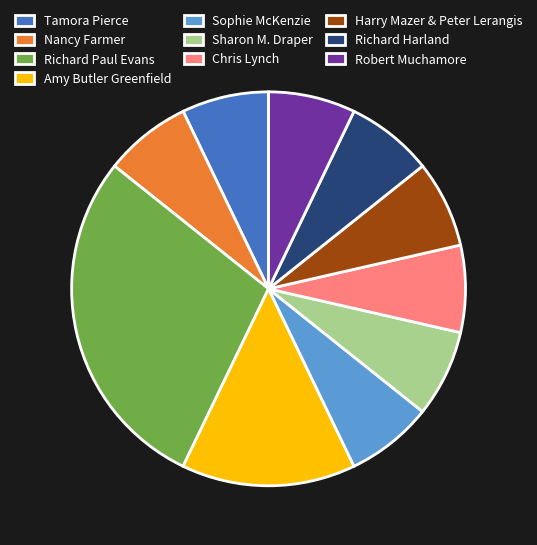

Do Nancy Farmer and Harry Mazer & Peter Lerangis together represent more than half of the pie?

No